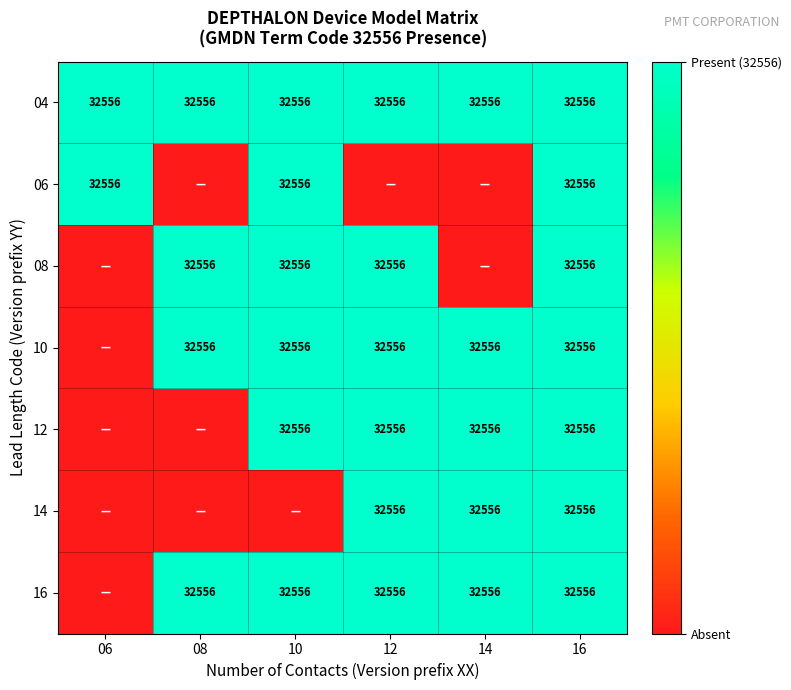

What is the average value of the 04 series?

32556